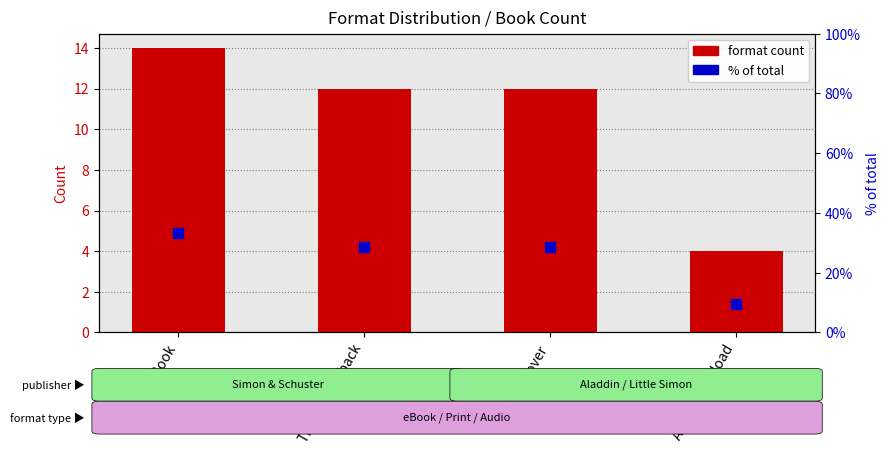

At which category is the sum across all series the highest?

eBook